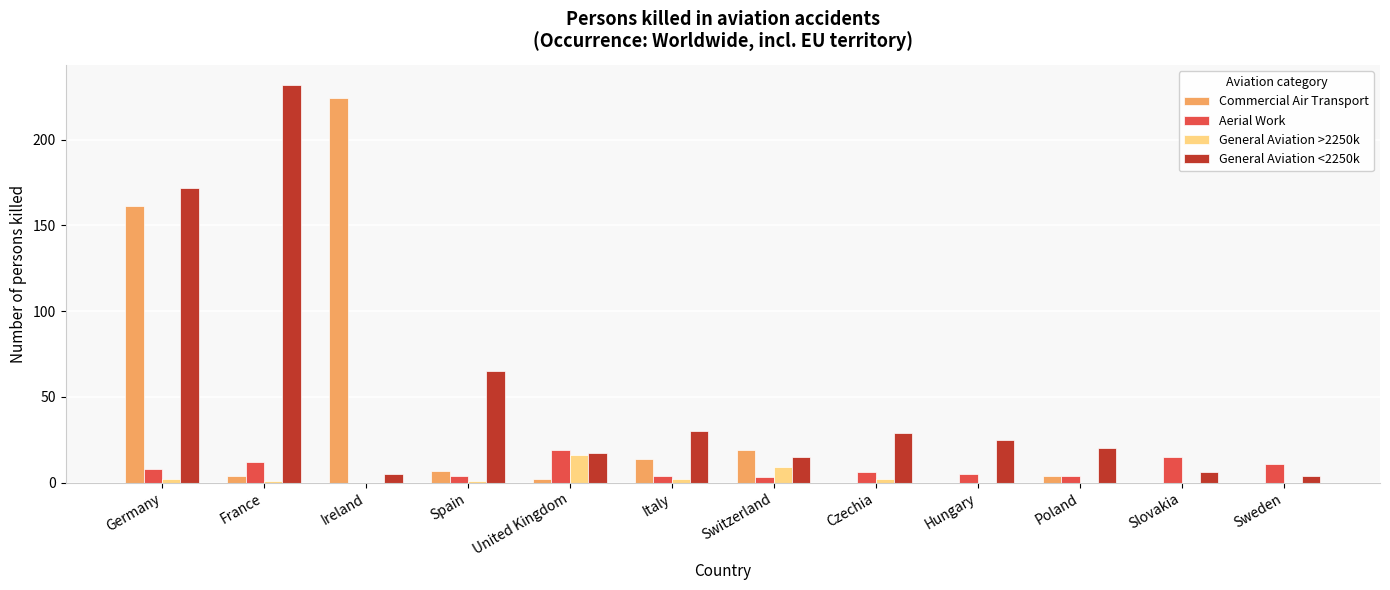

Which series has the largest total across all categories?

General Aviation <2250k